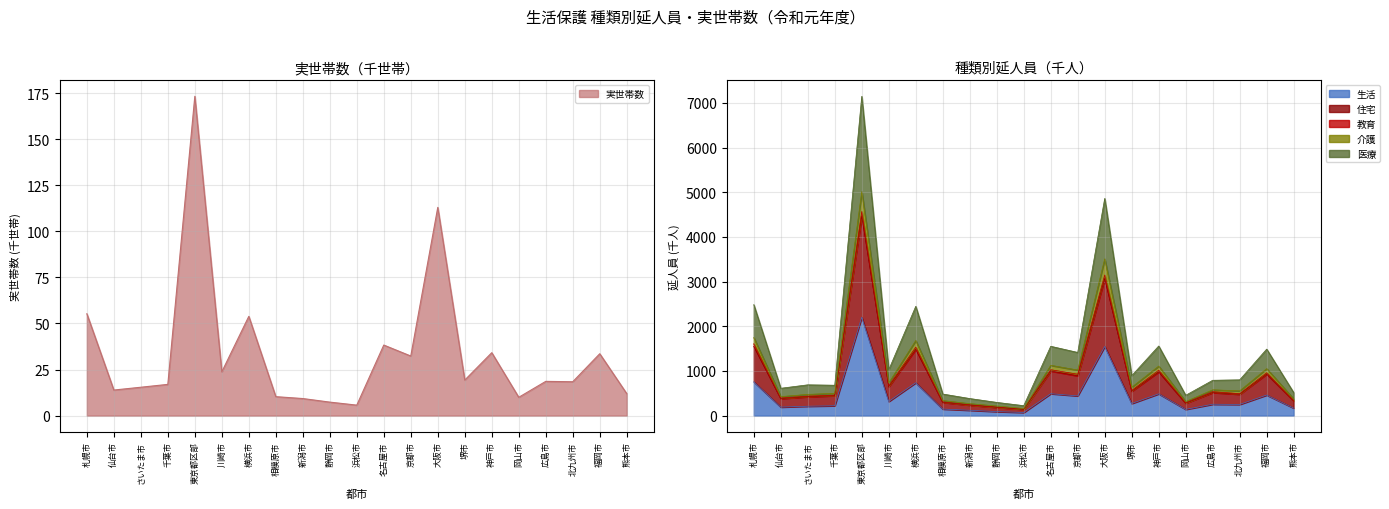

True or false: 介護 and 住宅 cross at least once.

False